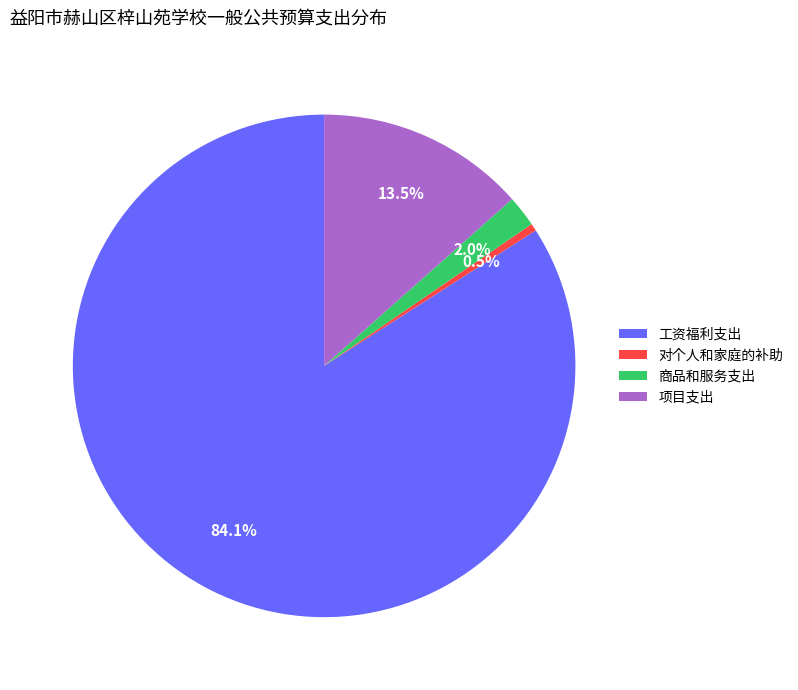

Is the sum of 项目支出 and 商品和服务支出 greater than half?

No